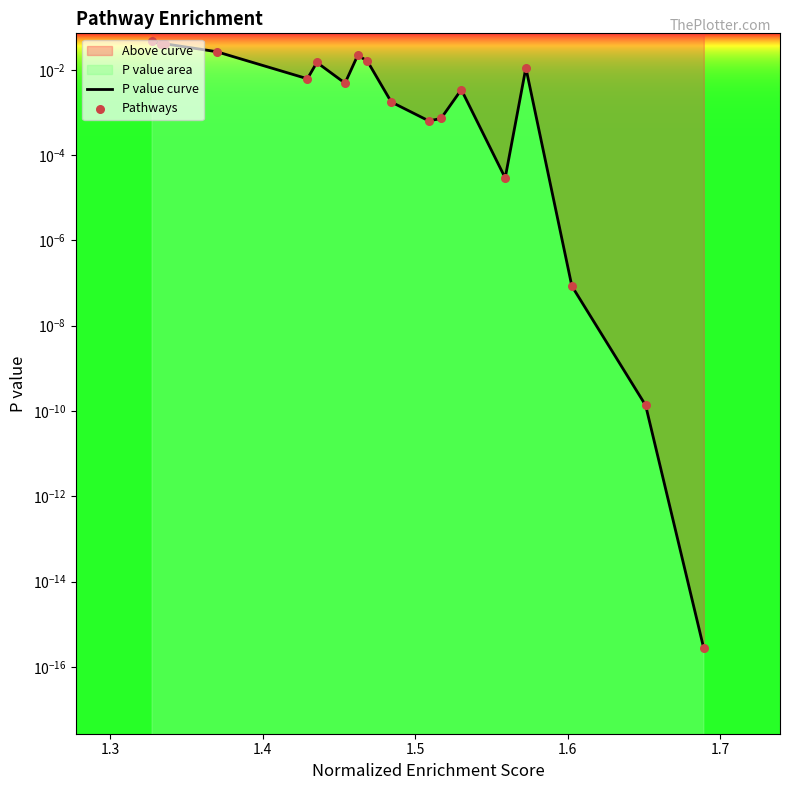

Is the value of Pathways at 9 greater than the value of P value curve at 1.8?

Yes